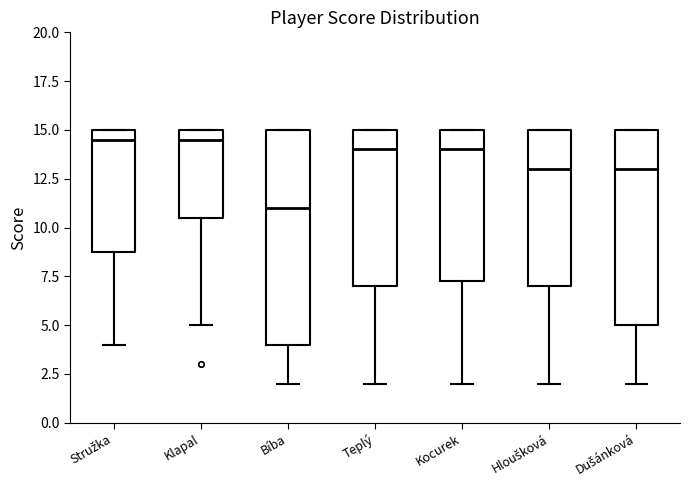

Where is the upper edge of the box for Stružka on the y-axis? The values are not printed on the chart, so give them approximately, as read against the axis.

15.0